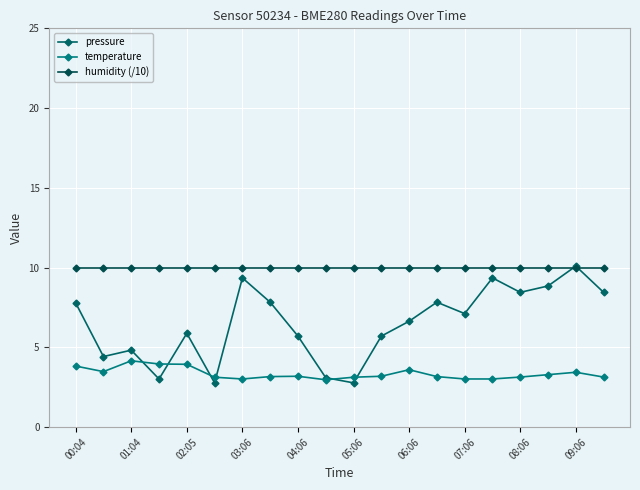

Does the chart have visible grid lines?

Yes